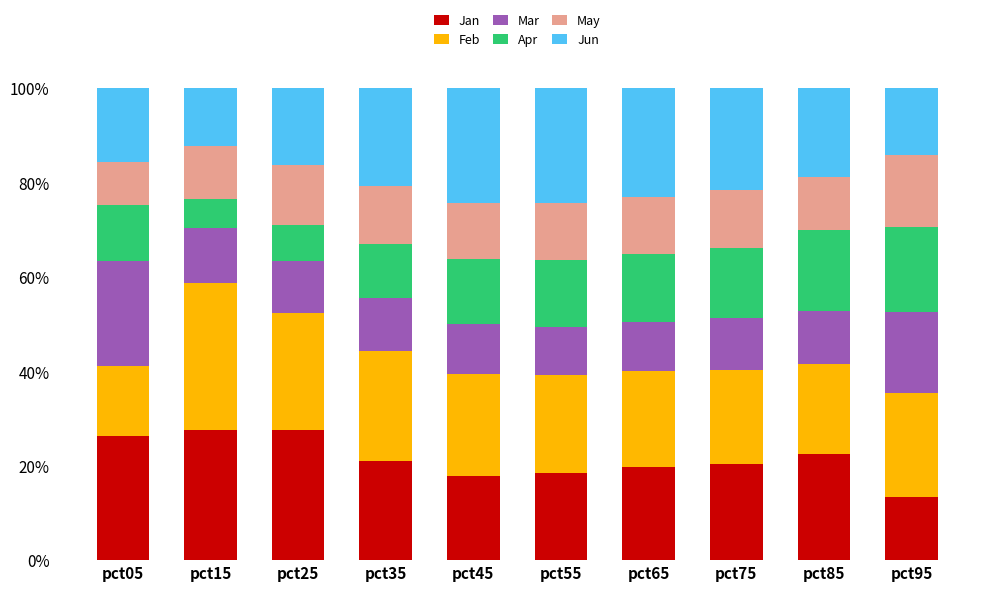

What is the sum of all Jan values?

214.7